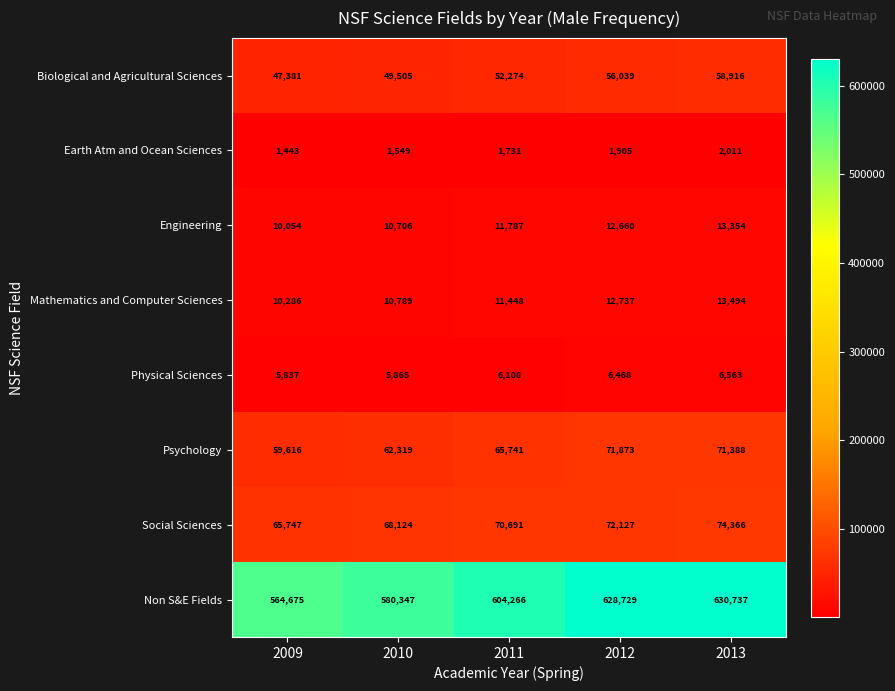

At 2009, list the series in order from smallest to largest.

Earth Atm and Ocean Sciences, Physical Sciences, Engineering, Mathematics and Computer Sciences, Biological and Agricultural Sciences, Psychology, Social Sciences, Non S&E Fields